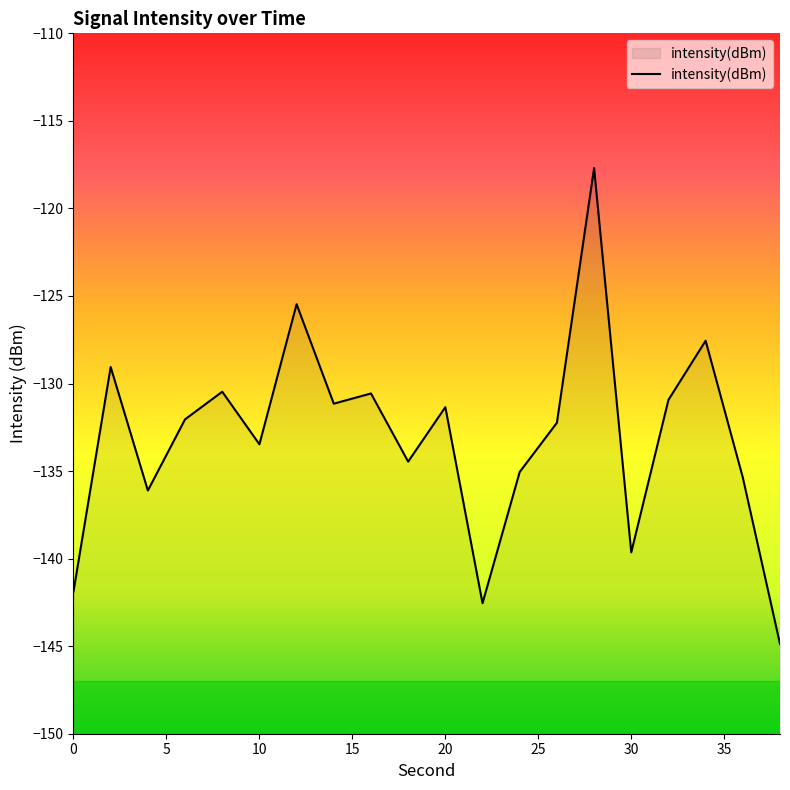

Reading left to right, what are all the values shown in this chart?

-141.9	-129.1	-136.1	-132.0	-130.5	-133.5	-125.5	-131.2	-130.6	-134.5	-131.3	-142.5	-135.1	-132.2	-117.7	-139.6	-130.9	-127.6	-135.4	-144.9